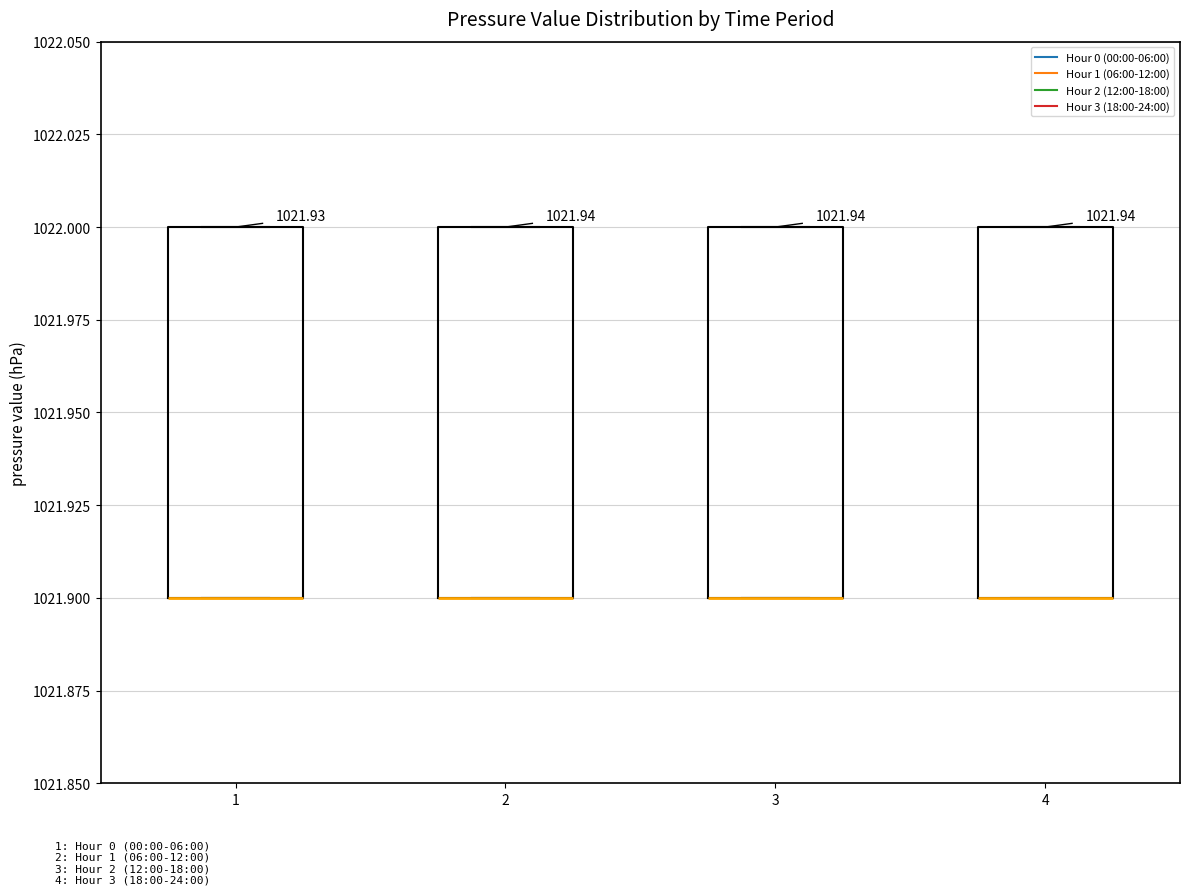

Where is the upper edge of the box at x = 1 on the y-axis? The values are not printed on the chart, so give them approximately, as read against the axis.

1022.0